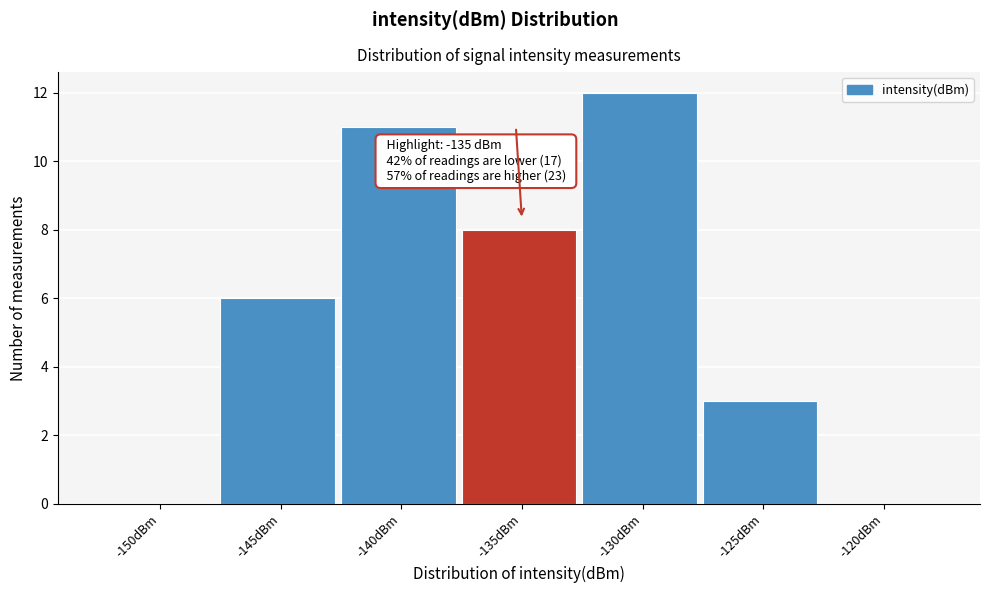

Reading left to right, what are all the values shown in this chart?

-150dBm=0	-145dBm=6	-140dBm=11	-135dBm=8	-130dBm=12	-125dBm=3	-120dBm=0